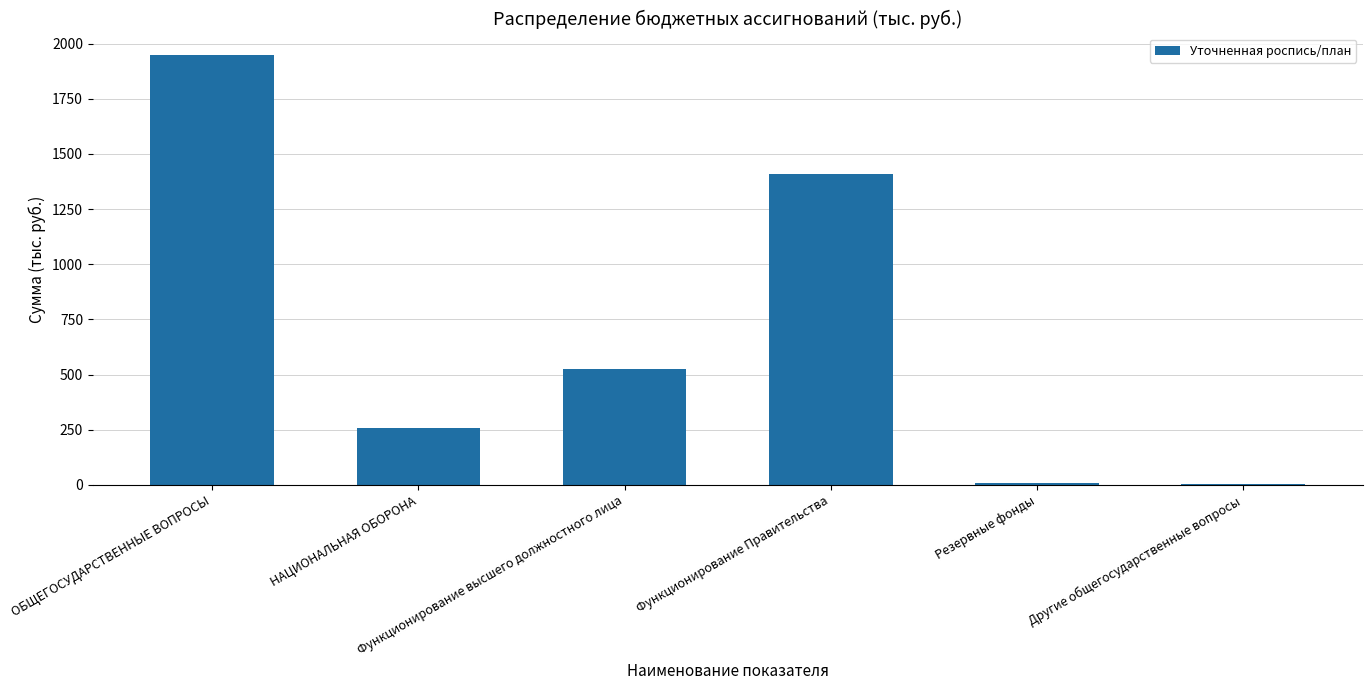

What is the maximum value shown in the chart?

1948.3